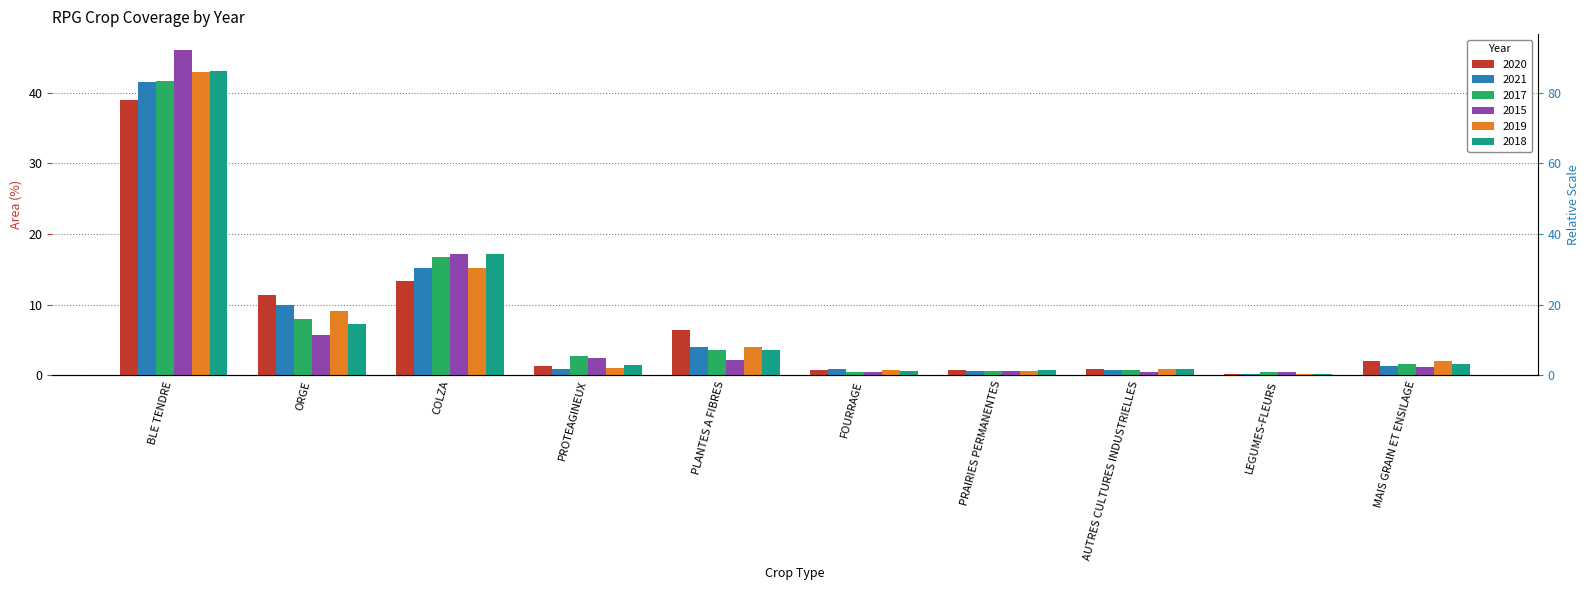

What position from the right is BLE TENDRE?

10